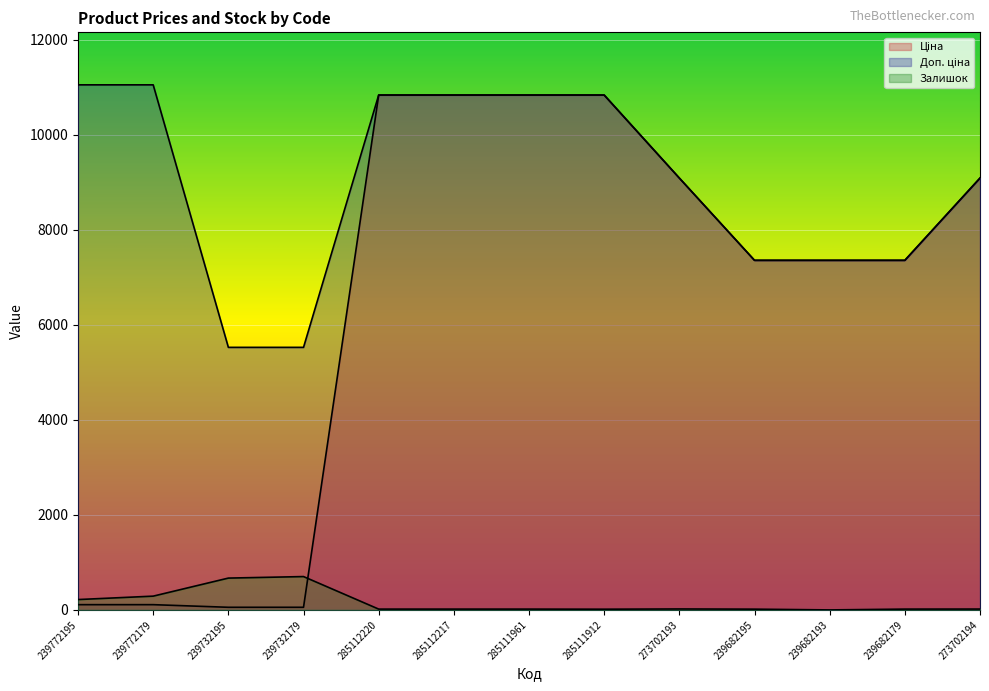

Where is the first local maximum for Залишок?

239732179